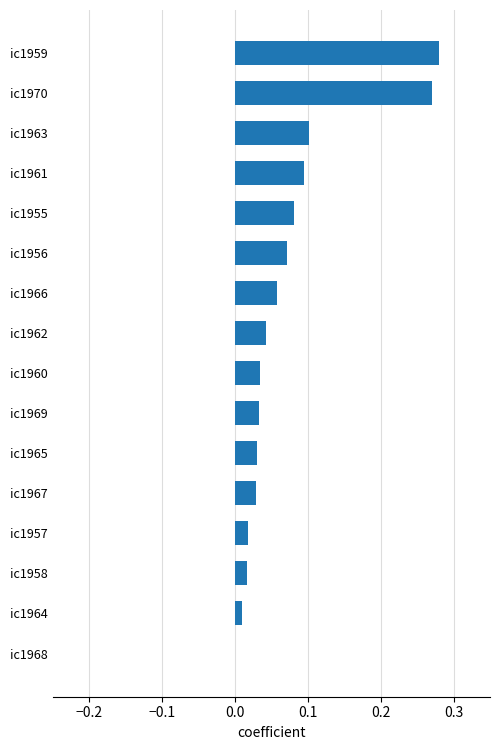

The chart shows a value of 0.4 at ic1970. True or false?

False